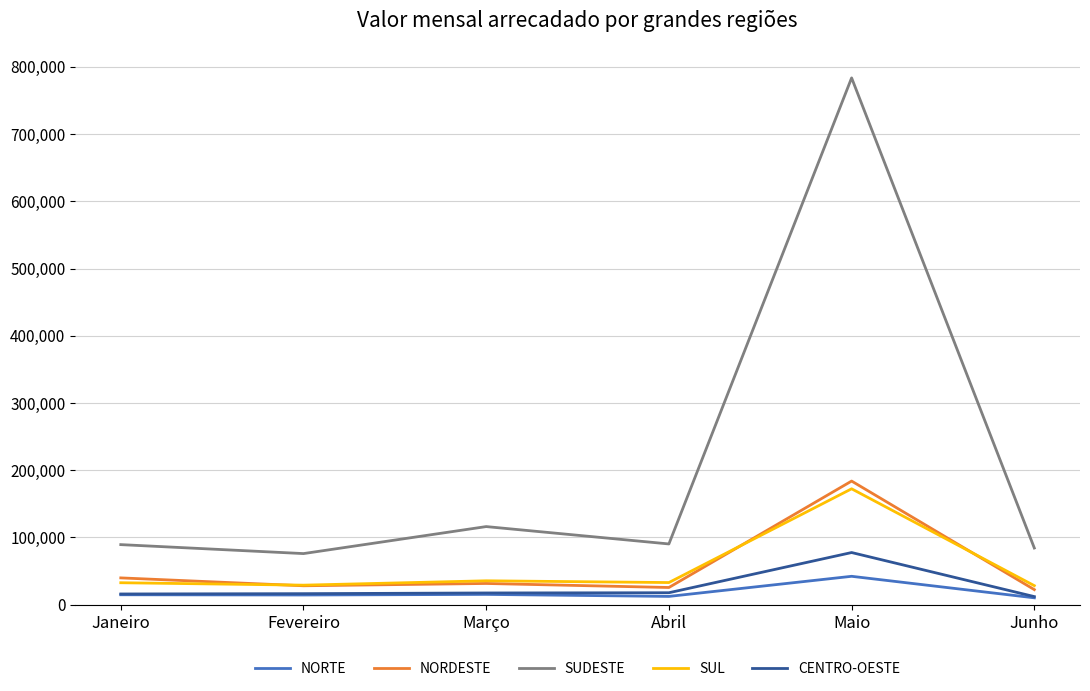

True or false: NORDESTE has a value of 28179 at Fevereiro.

True